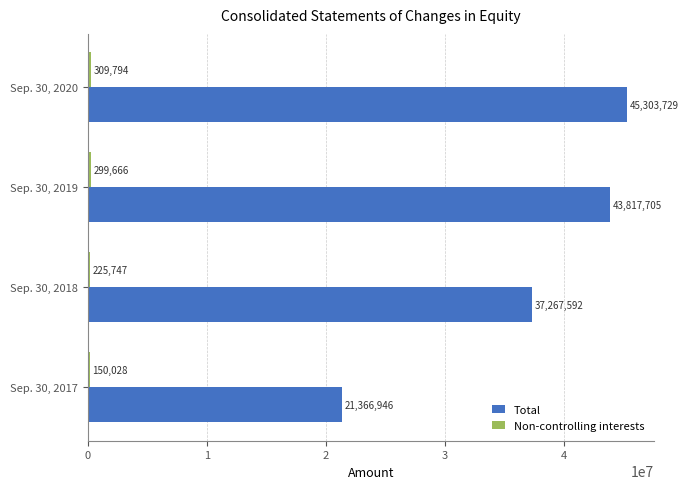

What is the sum of all Total values?

147755972